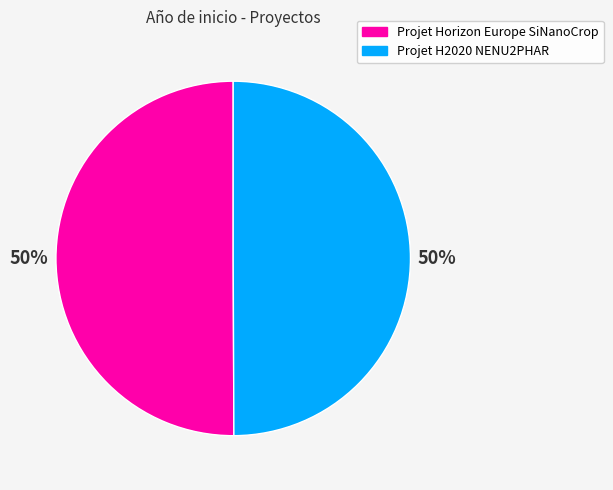

Do Projet Horizon Europe SiNanoCrop and Projet H2020 NENU2PHAR together represent more than half of the pie?

Yes